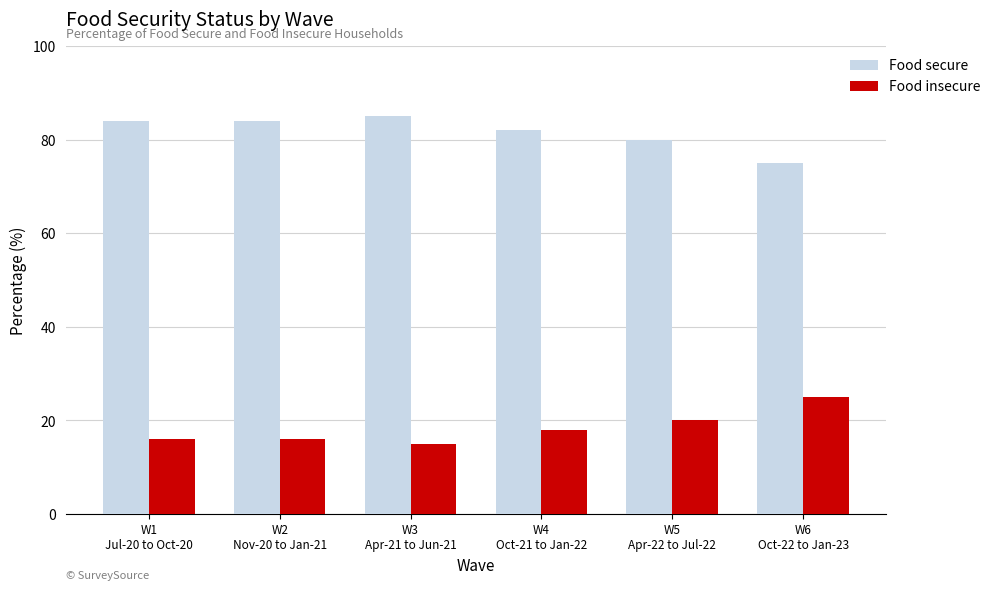

At how many categories does at least one series exceed 23?

6